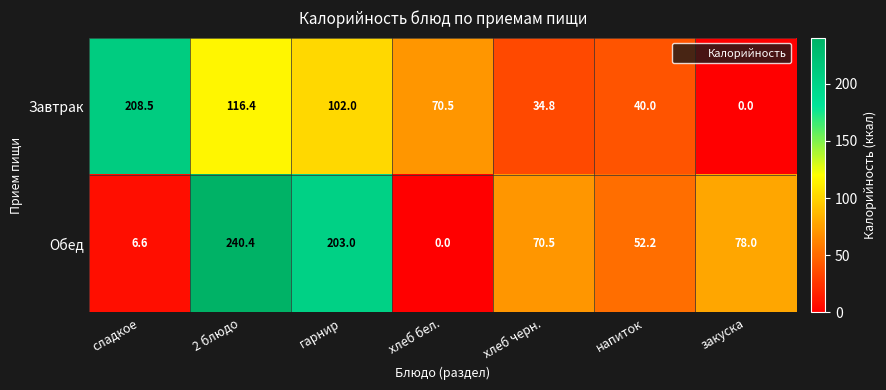

What is the average value of the Завтрак series?

81.7